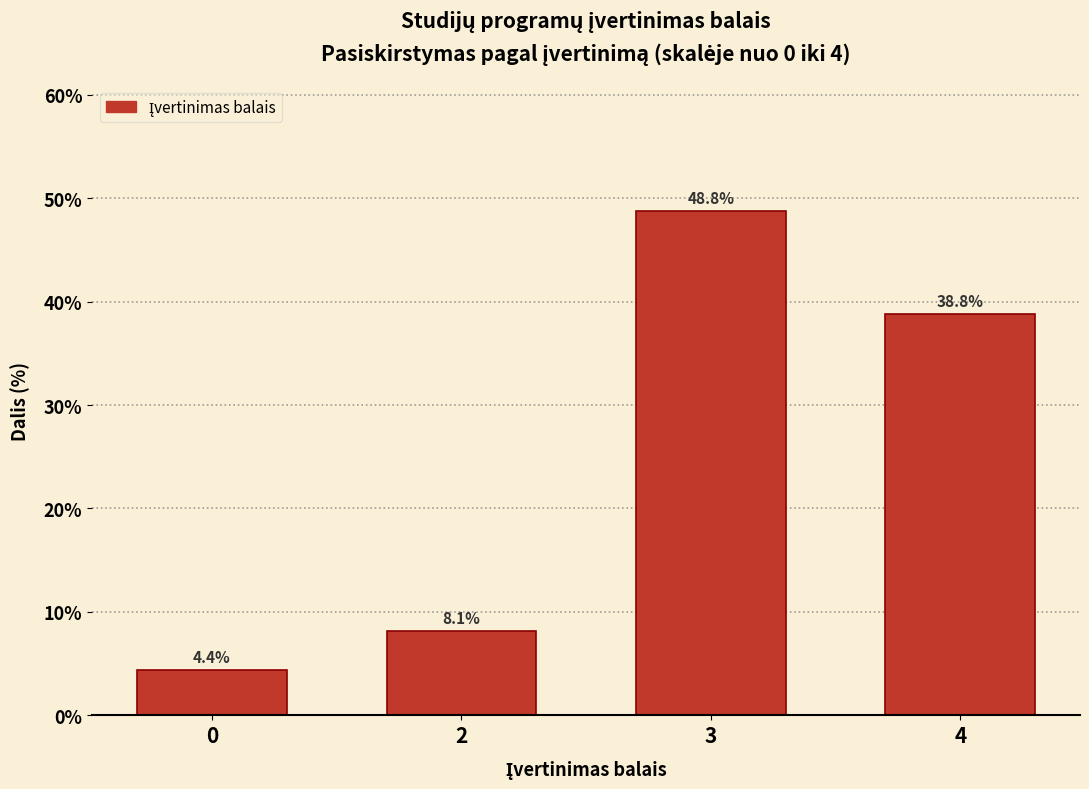

Reading left to right, what are all the values shown in this chart?

4.4	8.1	48.8	38.8